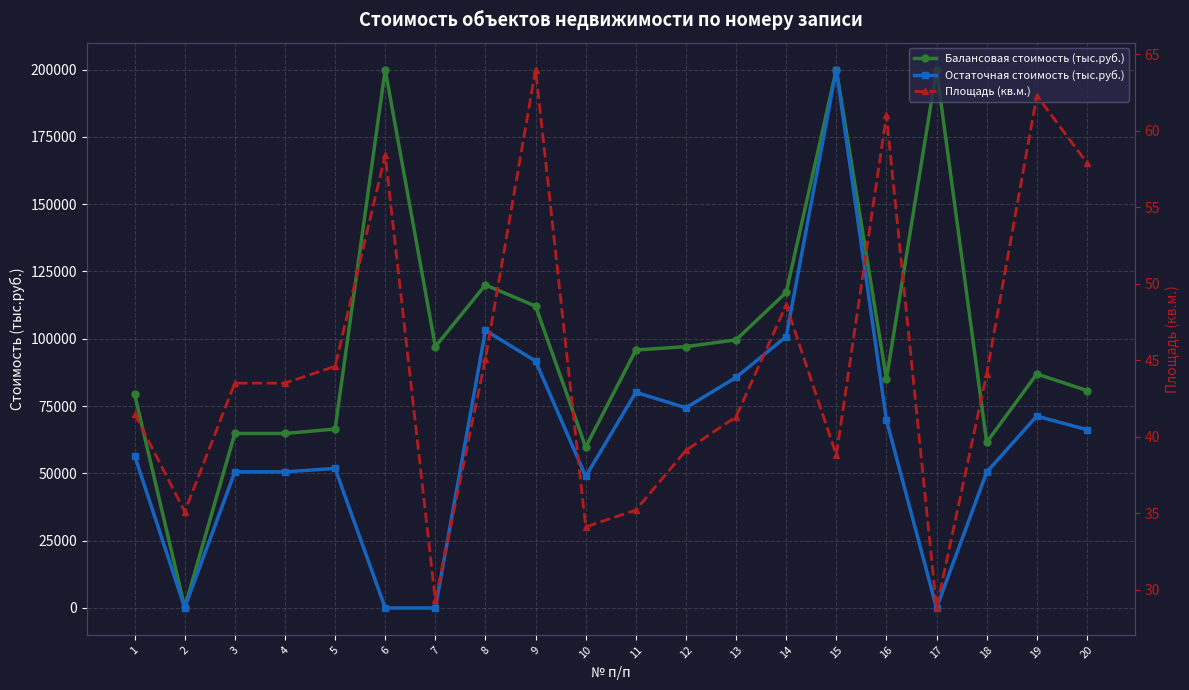

What is the value of the Балансовая стоимость (тыс.руб.) point at the 12th from the left?

97081.3